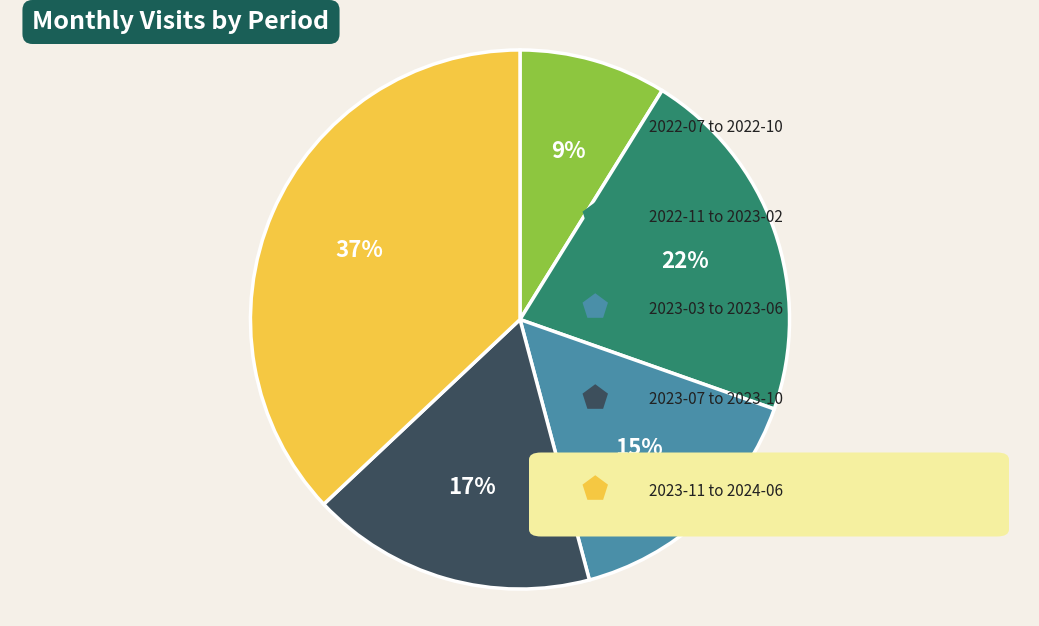

Is there any slice that represents more than half of the pie?

No